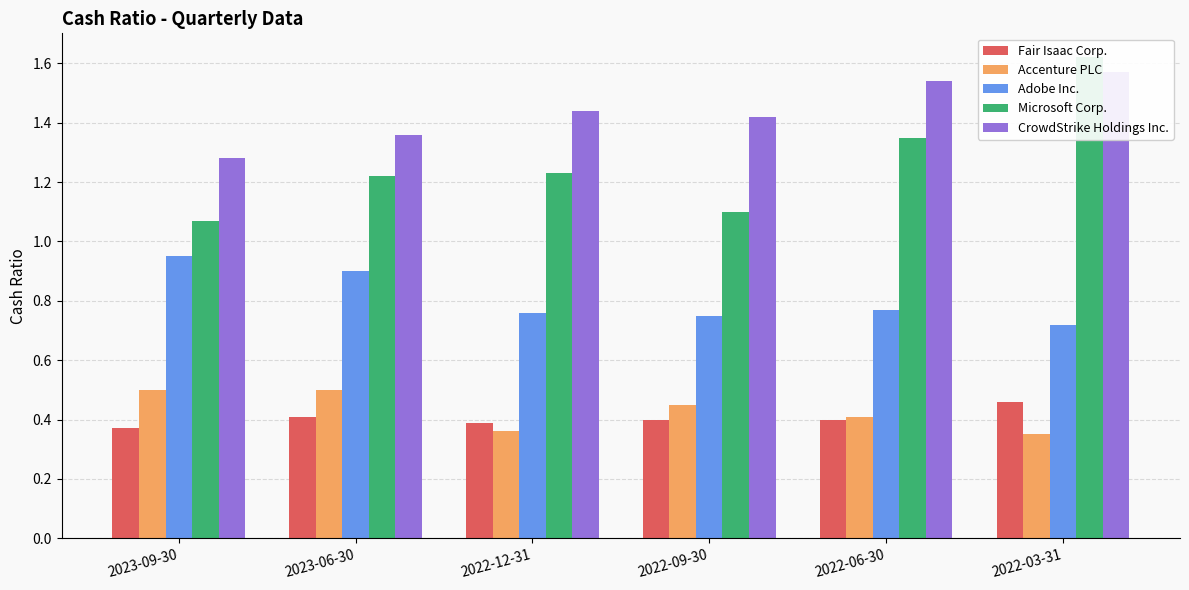

Reading left to right, what are all the values shown in this chart?

Fair Isaac Corp.: 0.4	0.4	0.4	0.4	0.4	0.5
Accenture PLC: 0.5	0.5	0.4	0.5	0.4	0.3
Adobe Inc.: 0.9	0.9	0.8	0.8	0.8	0.7
Microsoft Corp.: 1.1	1.2	1.2	1.1	1.4	1.6
CrowdStrike Holdings Inc.: 1.3	1.4	1.4	1.4	1.5	1.6